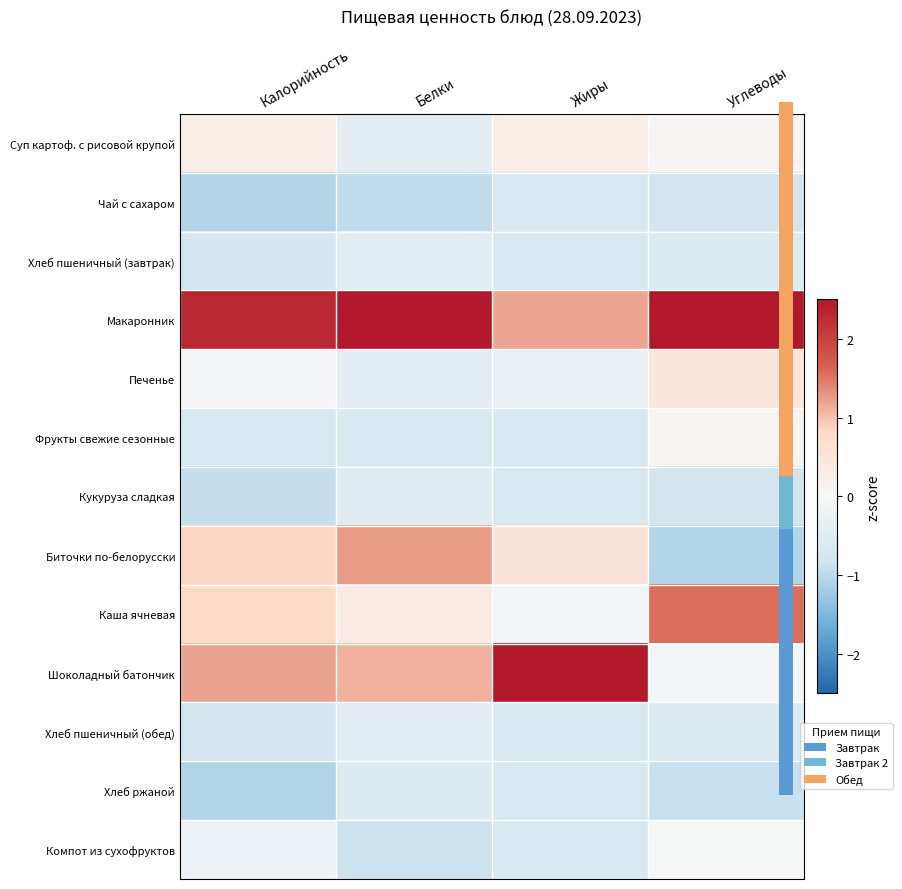

Which category has the highest value across all series?

Жиры